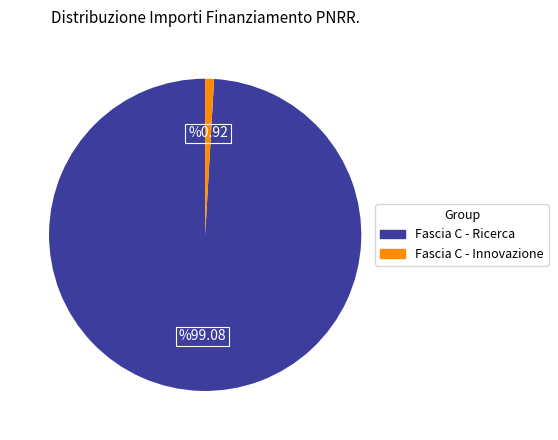

Rank the categories by value from highest to lowest.

Fascia C - Ricerca, Fascia C - Innovazione